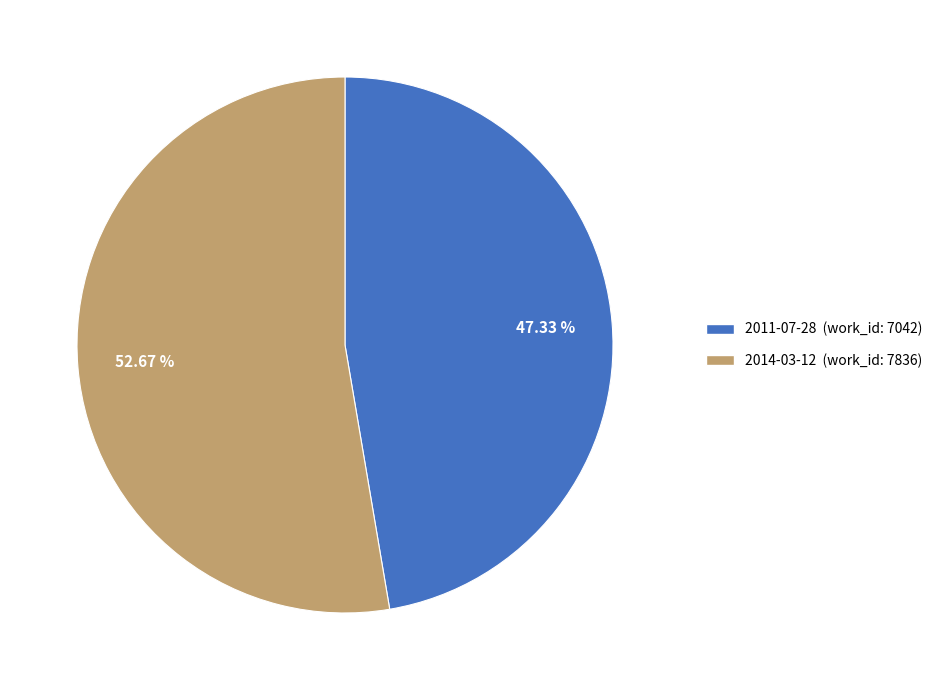

True or false: 2011-07-28 accounts for 36% of the total.

False